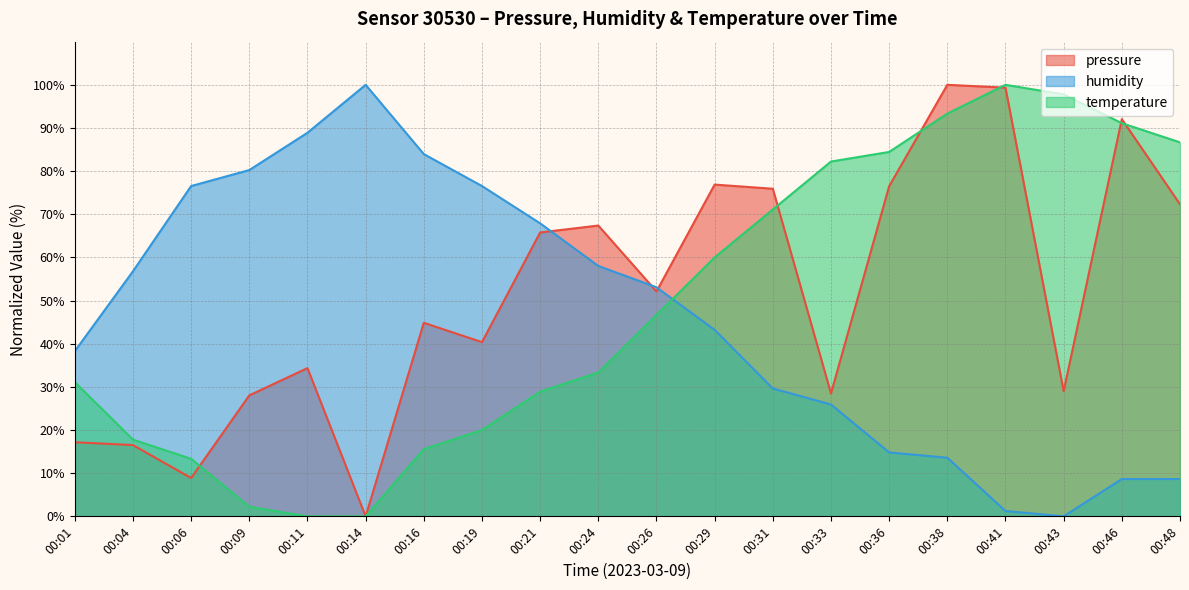

What is the approximate value of humidity at 00:29?

43.2